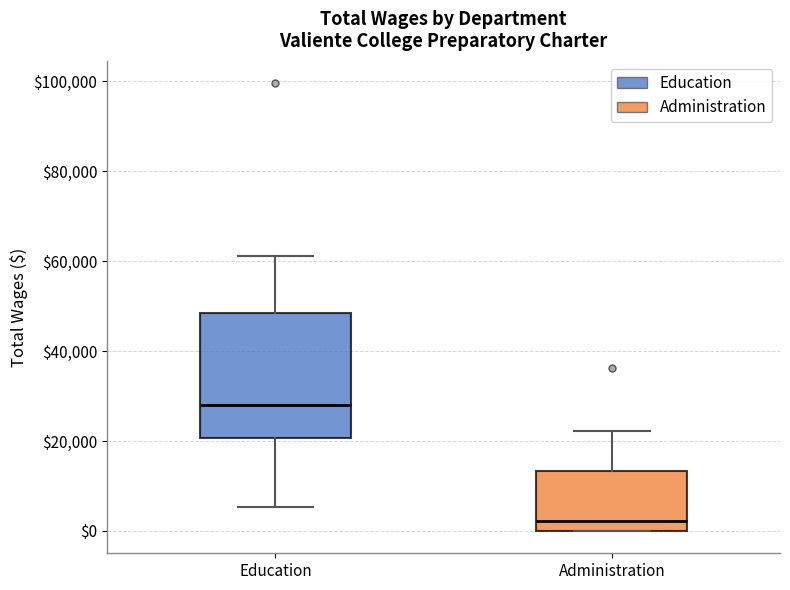

Reading left to right, read every box against the y-axis: the position of its median line, the range the box covers, and the ends of its whiskers. The values are not printed on the chart, so give them approximately, as read against the axis.

Education: median 28000, box 20000 to 48000, whiskers 6000 to 62000
Administration: median 2000, box 0 to 14000, whiskers 0 to 22000